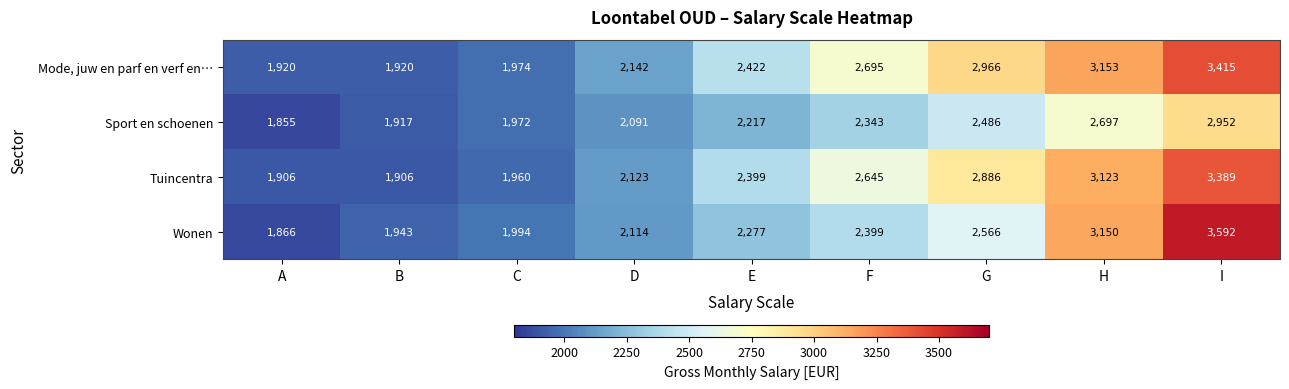

Which series has the largest total across all categories?

Mode, juw en parf en verf en…